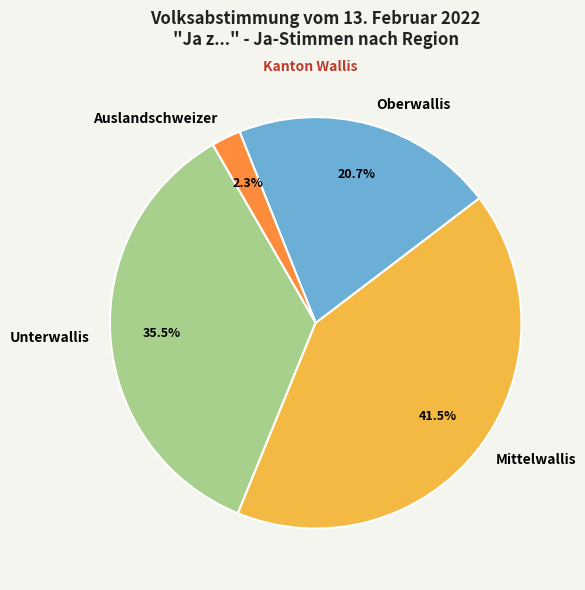

To the nearest percent, what is the difference between the largest and smallest slice percentages?

39%